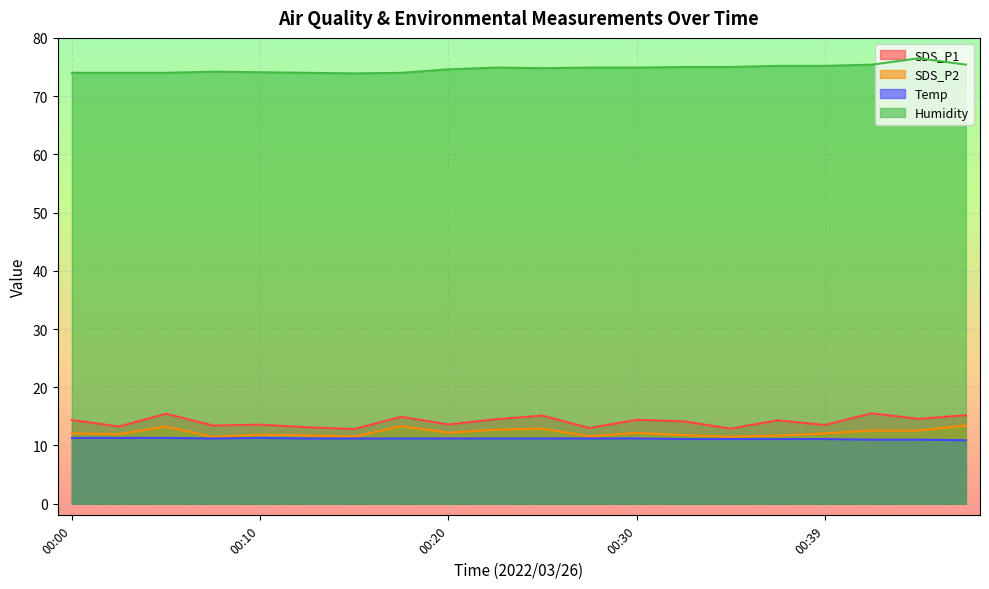

Between 00:17 and 00:12, which is larger?

00:17